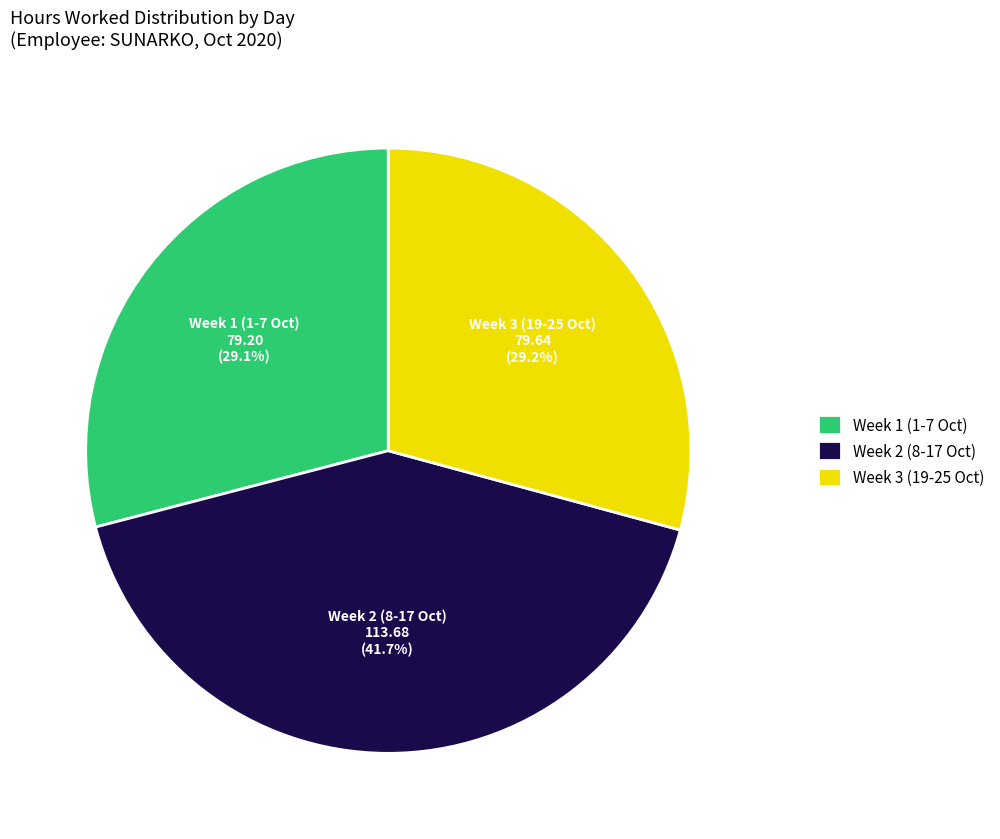

What is the largest slice in the pie chart?

Week 2 (8-17 Oct)